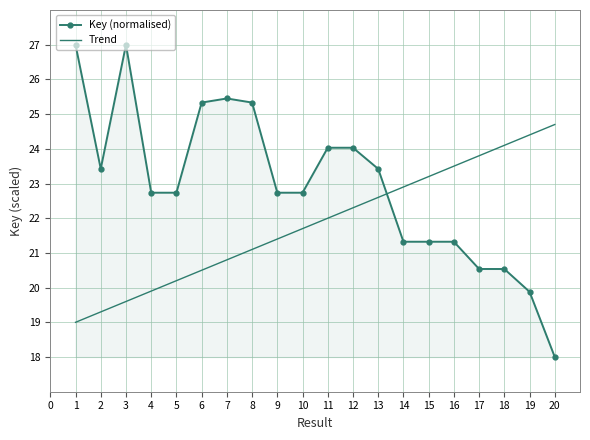

At which category does the chart reach its minimum across all series?

20